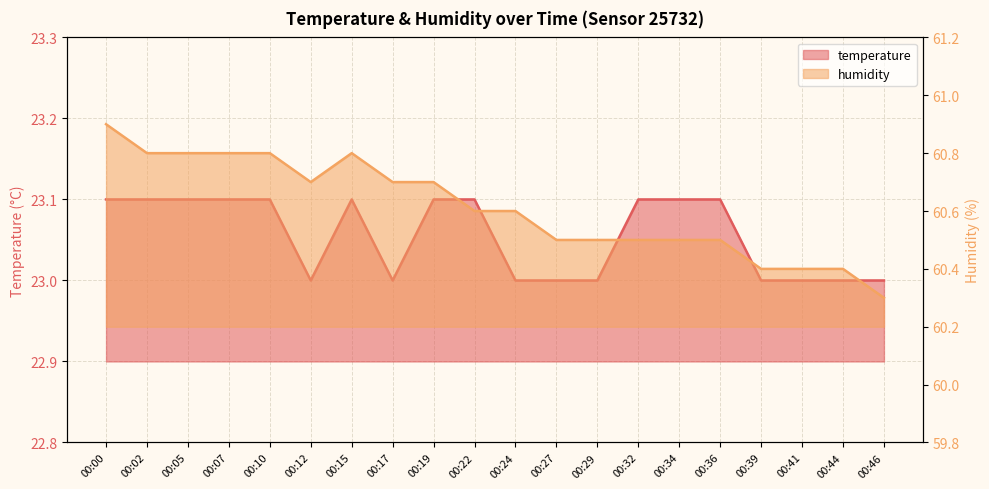

At which category does humidity reach its first local peak?

00:15